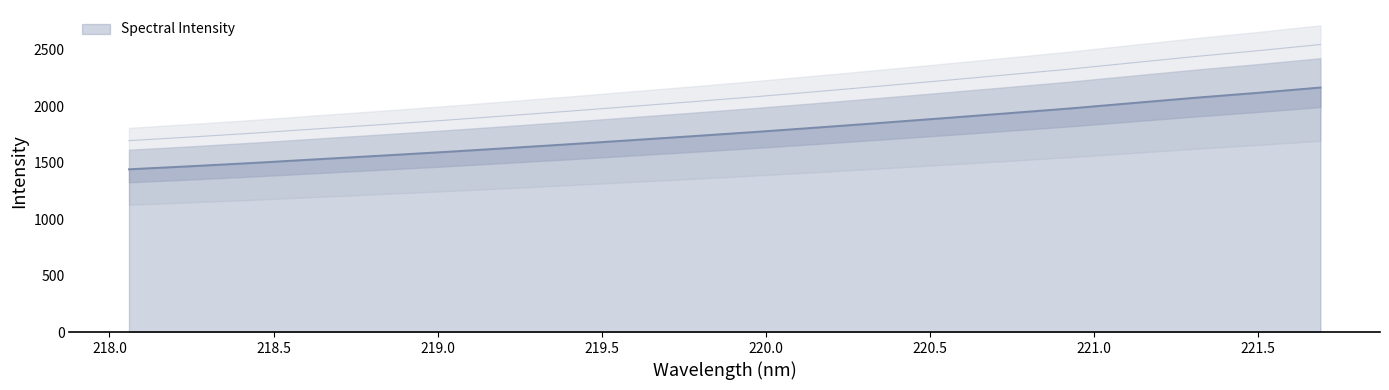

True or false: the data shows 1935.5 at 220.7354.

True